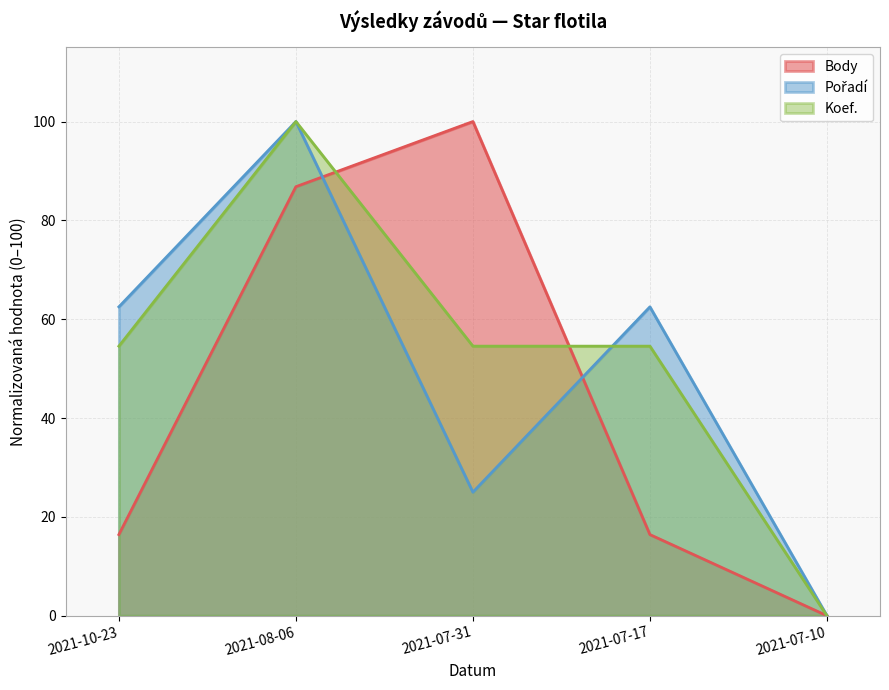

True or false: Pořadí has a value of 0.0 at 2021-07-10.

True